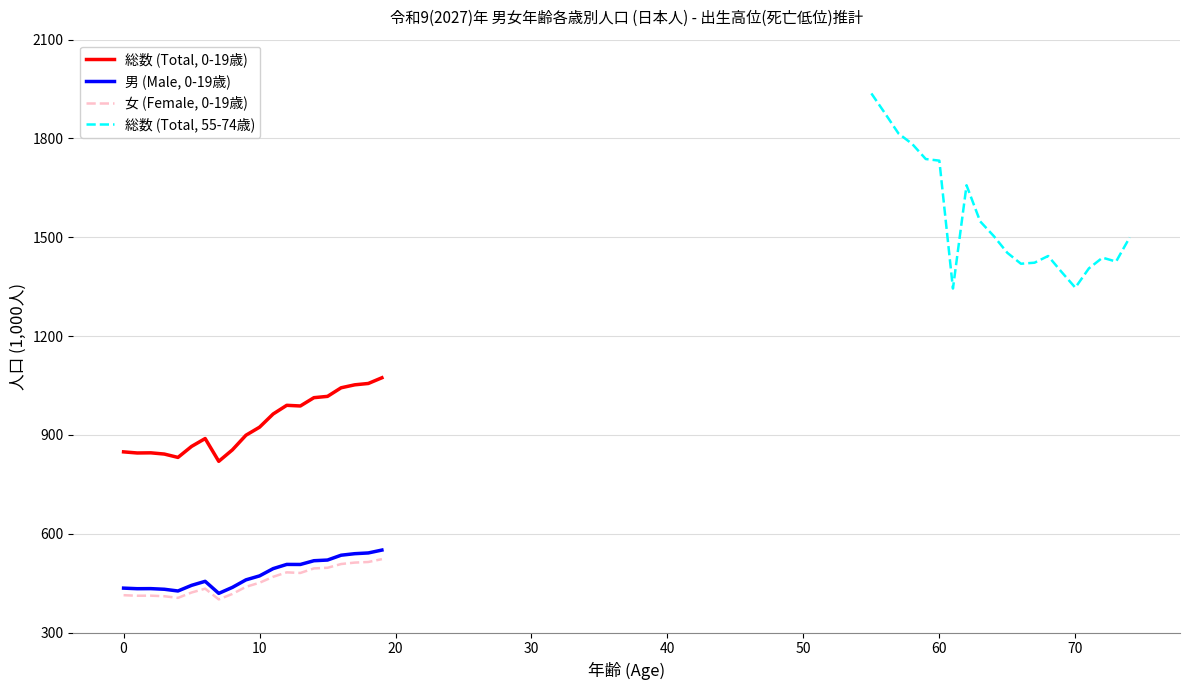

How many interior local peaks does the 総数 (Total, 55-74歳) series have?

3